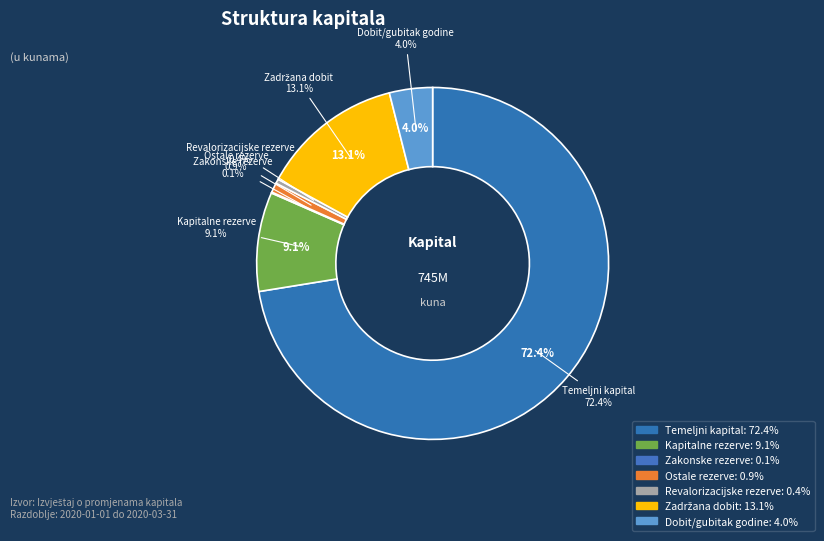

Combined, do Temeljni kapital and Zakonske rezerve account for over 50%?

Yes